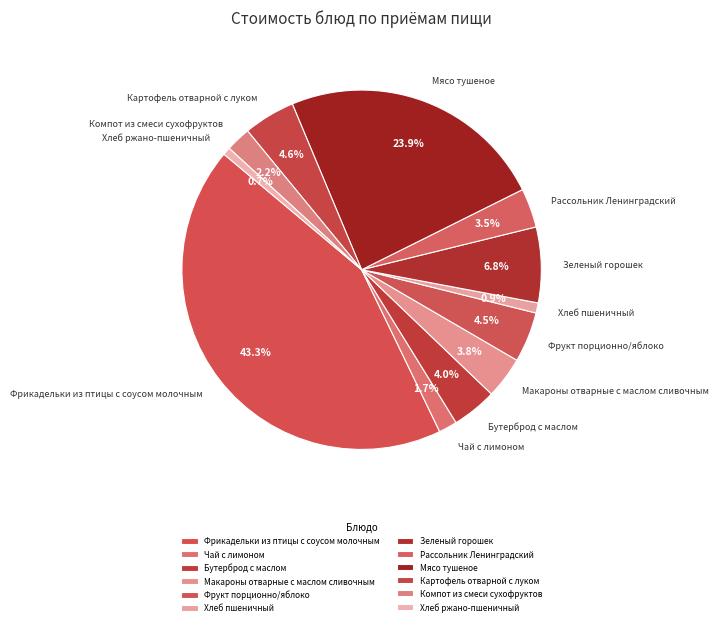

To the nearest percent, what is the average slice percentage?

8%